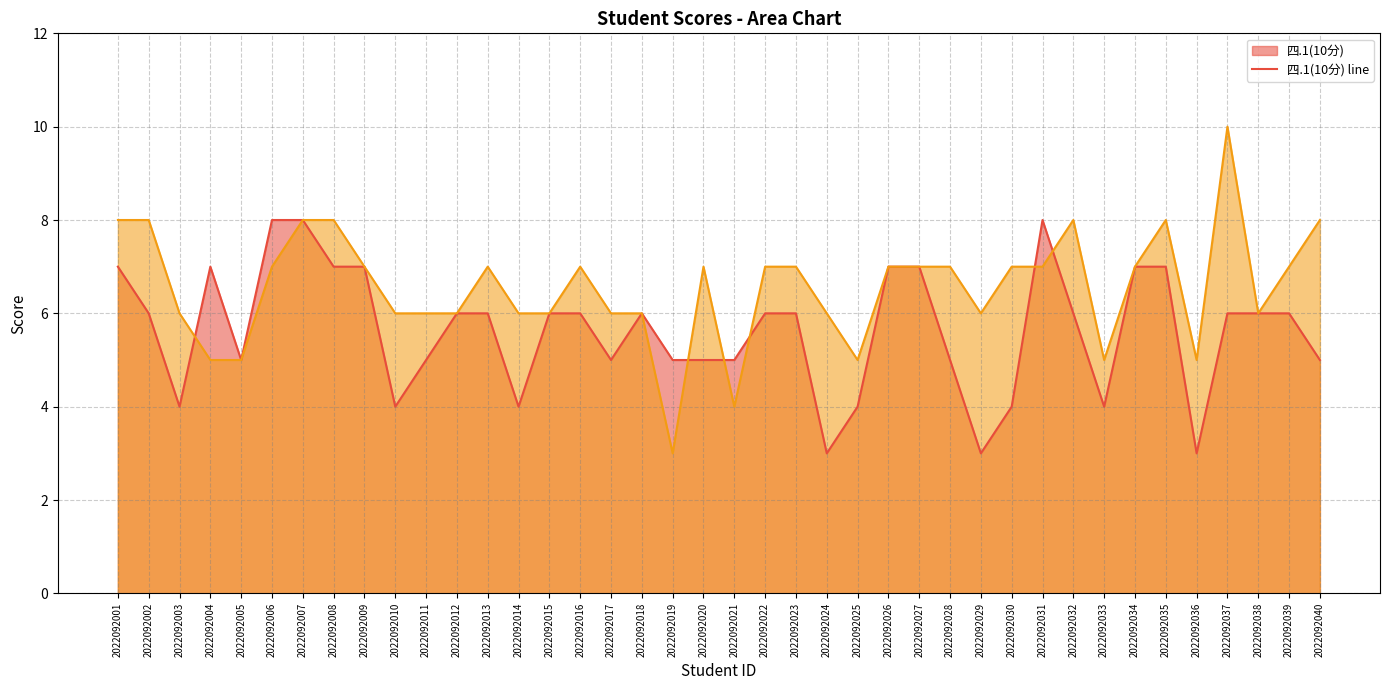

What is the sum of all 四.2(10分) line values?

262